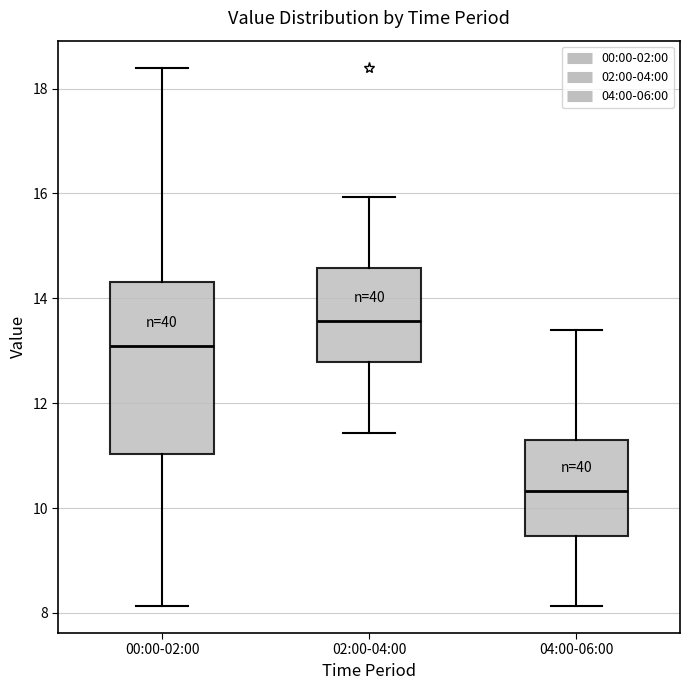

Where does the median line of the box for 04:00-06:00 sit on the y-axis? The values are not printed on the chart, so give them approximately, as read against the axis.

10.4